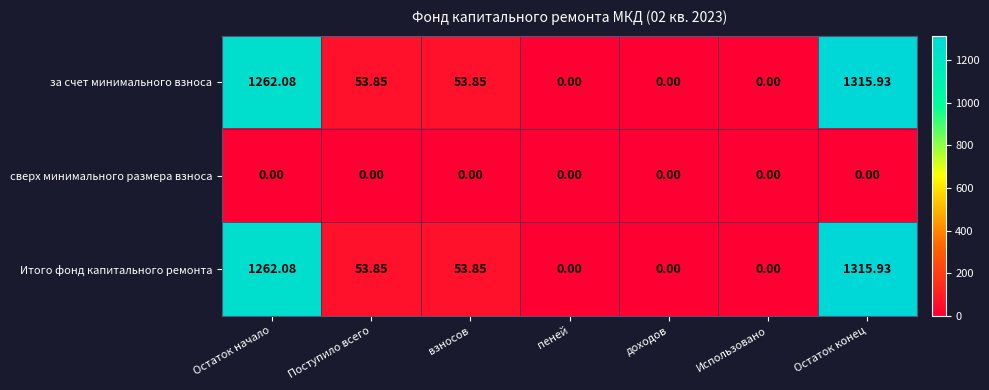

At which category is the sum across all series the highest?

Остаток конец